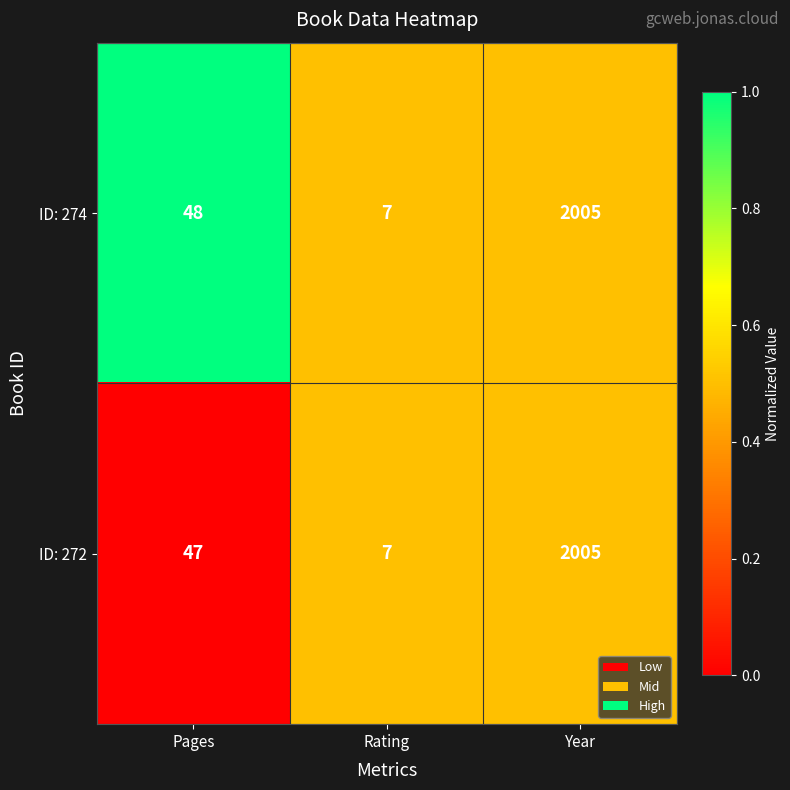

Is it true that ID: 272 equals 7 at Rating?

True